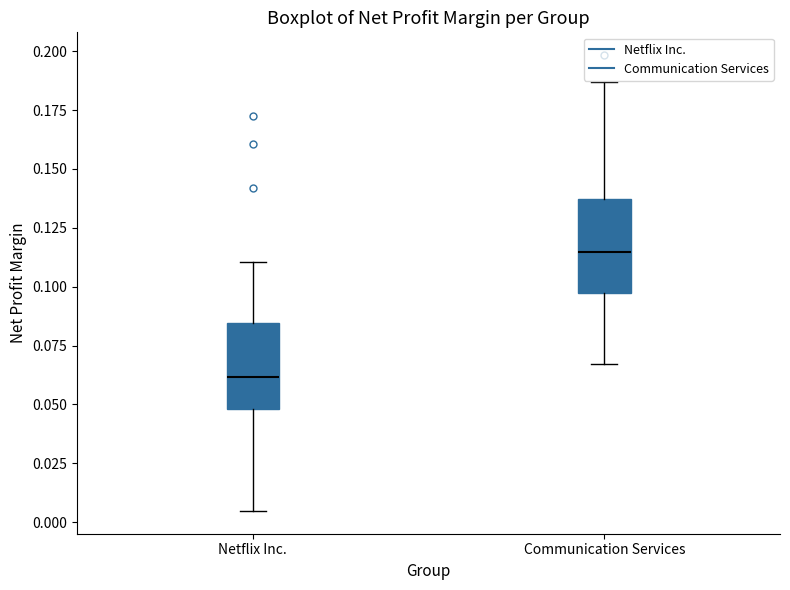

Reading left to right, transcribe this box plot: for each box, give where its median line is, the range the box spans, and where its two whiskers end, as read against the y-axis. The values are not printed on the chart, so give them approximately, as read against the axis.

Netflix Inc.: median 0.060, box 0.050 to 0.085, whiskers 0.005 to 0.110
Communication Services: median 0.115, box 0.095 to 0.135, whiskers 0.065 to 0.185